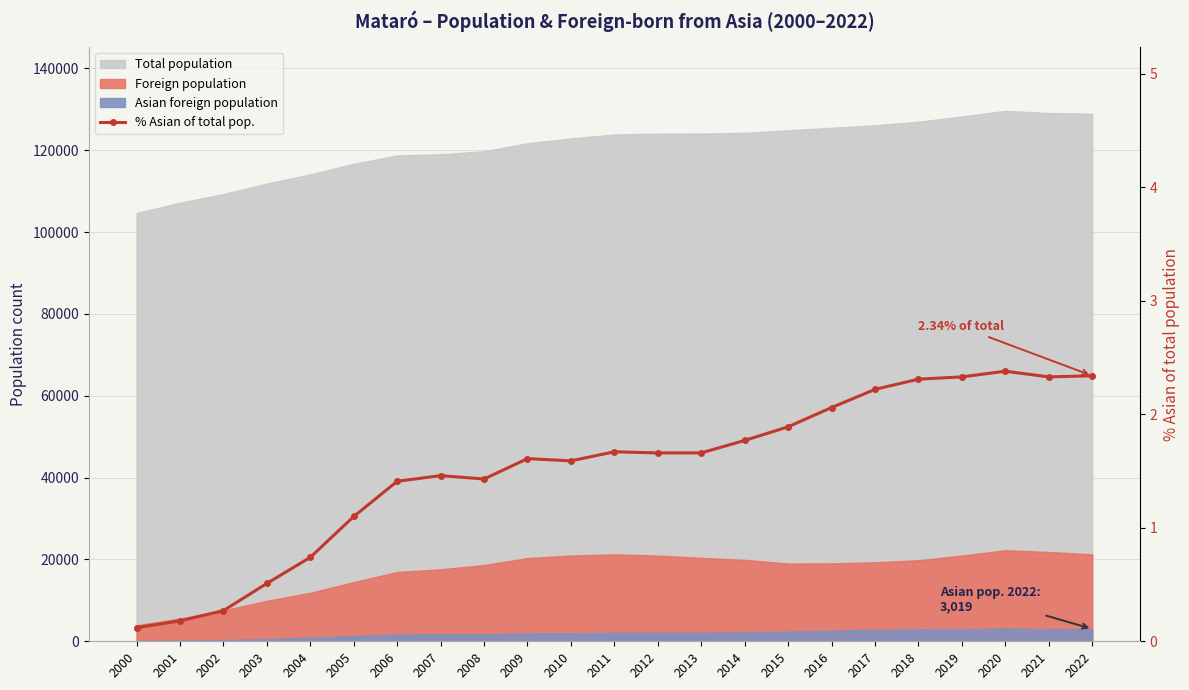

At which label does the data first exceed 1?

2005